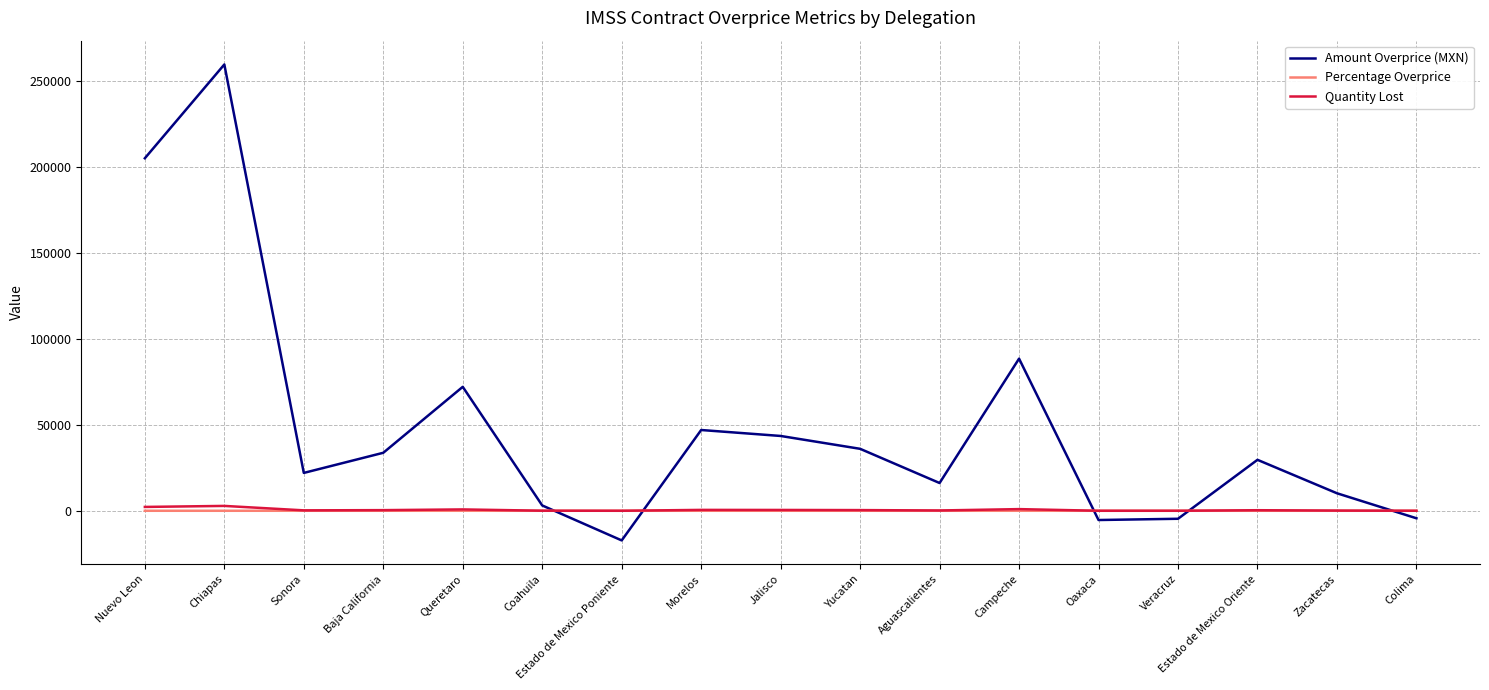

True or false: Amount Overprice (MXN) and Percentage Overprice cross at least once.

True